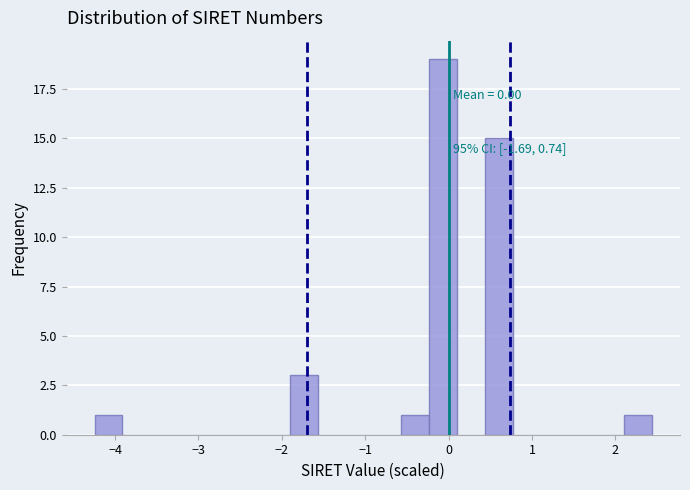

Read against the x-axis, roughly where is the centre of the tallest bar?

-0.1